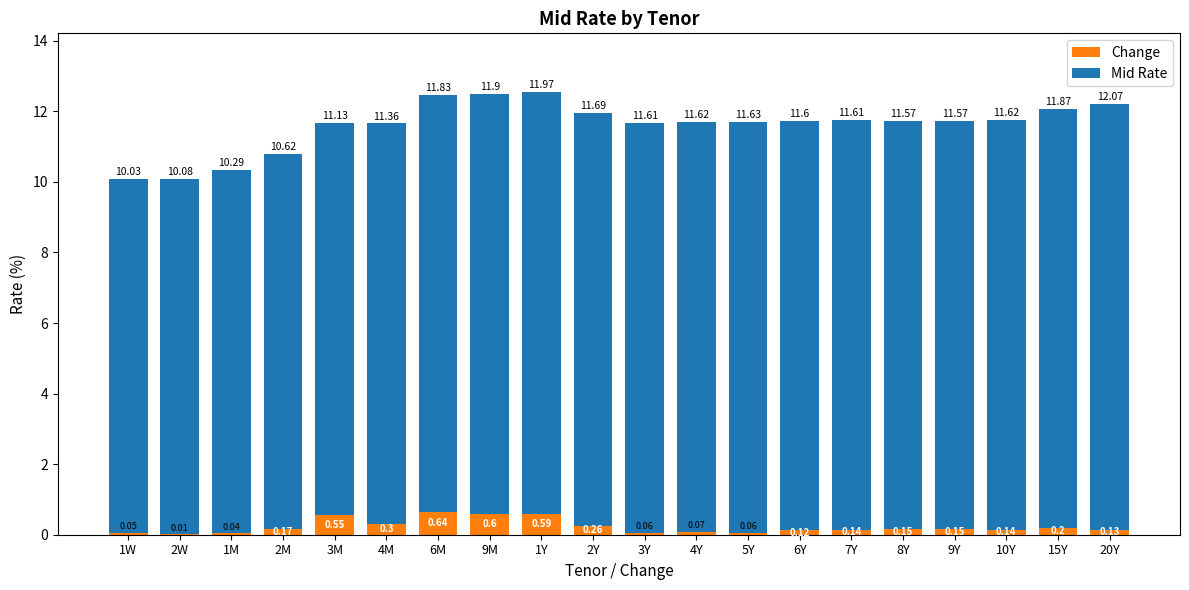

What is the total value across all series at 1M?

10.3